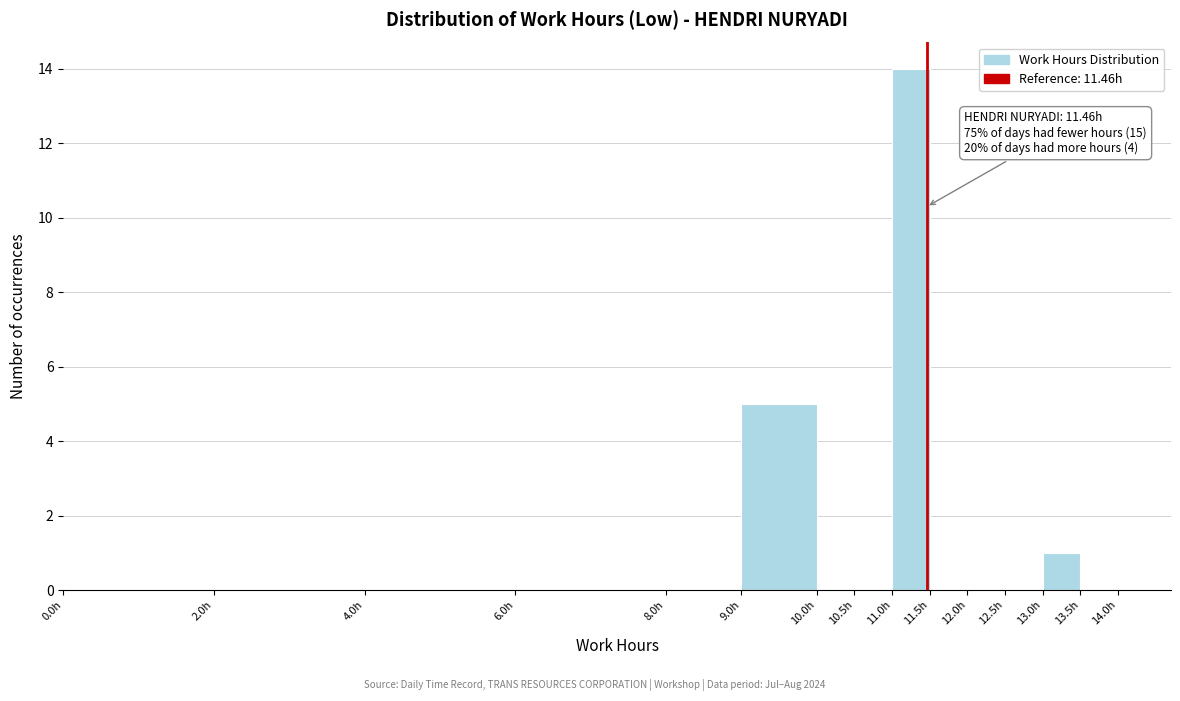

Over which range of the x-axis is the bar tallest?

11.0 to 11.5